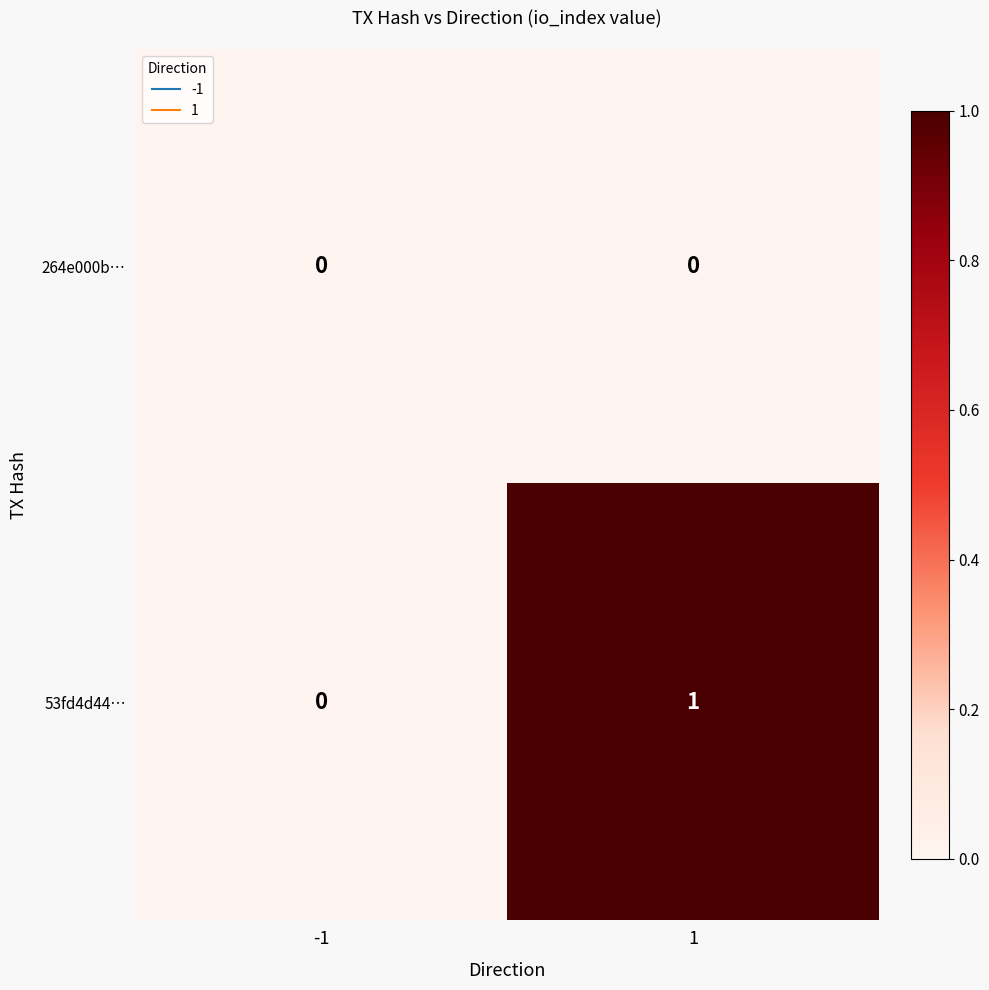

Reading right to left, list all the values displayed in this chart.

264e000b…: 1=0	-1=0
53fd4d44…: 1=1	-1=0